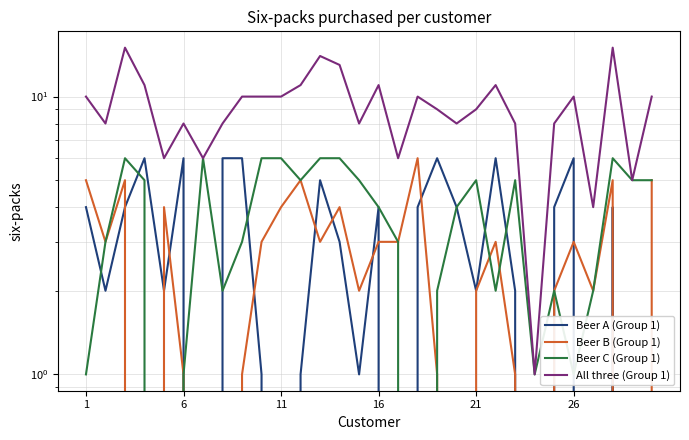

In Beer C (Group 1), how many points are higher than both neighbors (excluding endpoints)?

6